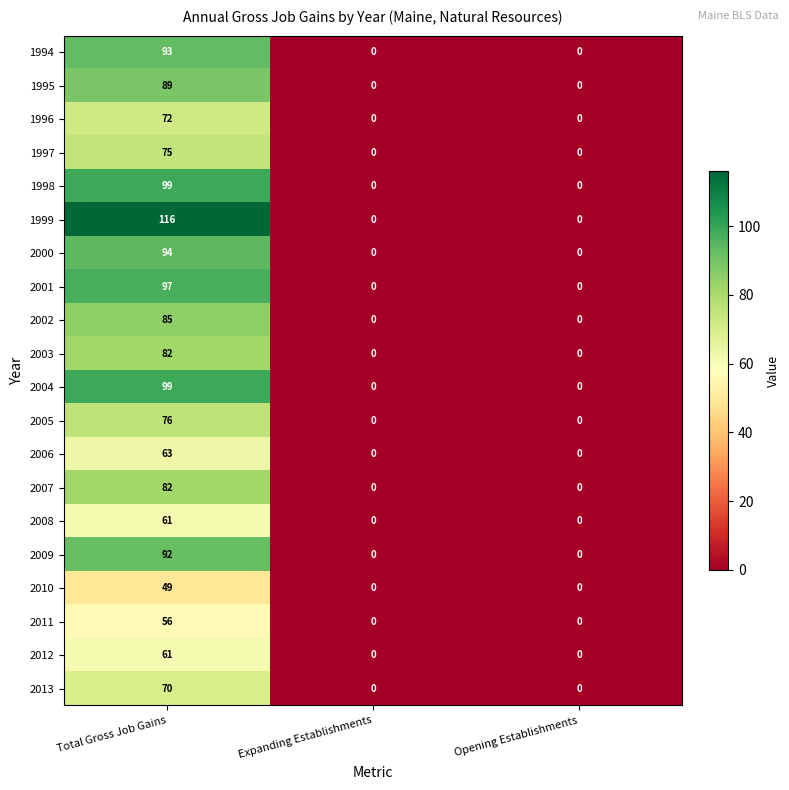

True or false: 2000 has a value of 53 at Expanding Establishments.

False